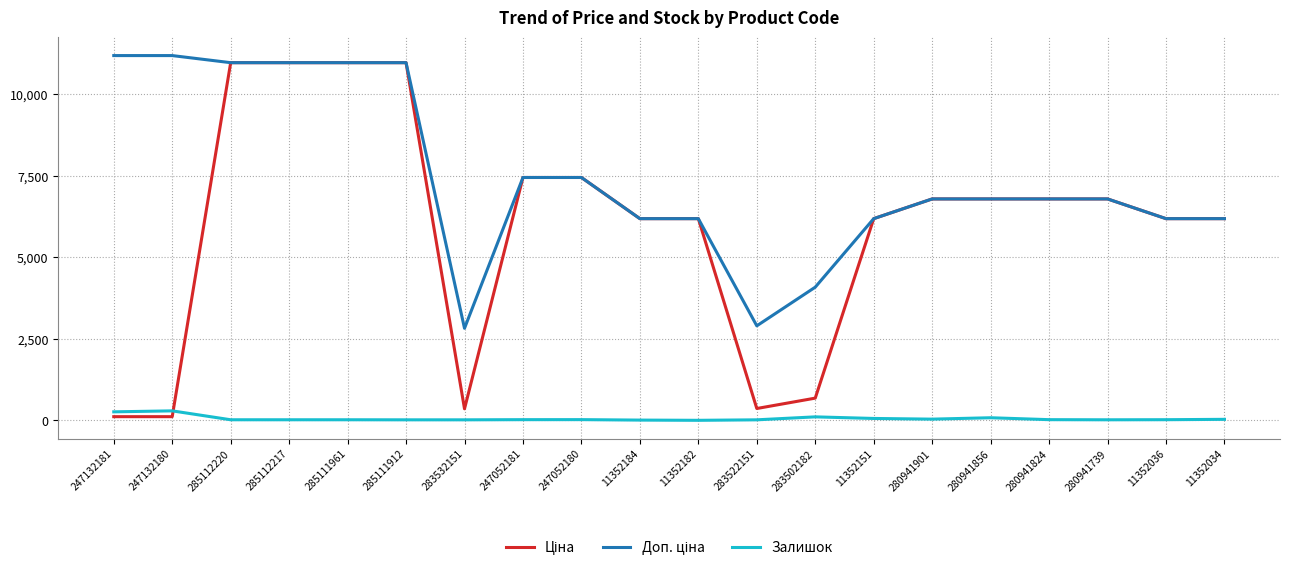

What is the difference between the highest and lowest values at 11352182?

6182.6